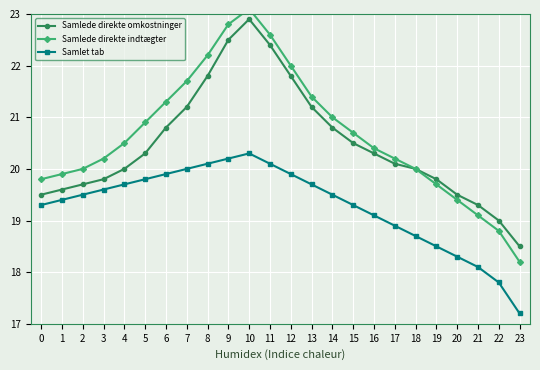

Reading left to right, extract all data points from this chart.

Samlede direkte omkostninger: 19.5	19.6	19.7	19.8	20.0	20.3	20.8	21.2	21.8	22.5	22.9	22.4	21.8	21.2	20.8	20.5	20.3	20.1	20.0	19.8	19.5	19.3	19.0	18.5
Samlede direkte indtægter: 19.8	19.9	20.0	20.2	20.5	20.9	21.3	21.7	22.2	22.8	23.1	22.6	22.0	21.4	21.0	20.7	20.4	20.2	20.0	19.7	19.4	19.1	18.8	18.2
Samlet tab: 19.3	19.4	19.5	19.6	19.7	19.8	19.9	20.0	20.1	20.2	20.3	20.1	19.9	19.7	19.5	19.3	19.1	18.9	18.7	18.5	18.3	18.1	17.8	17.2